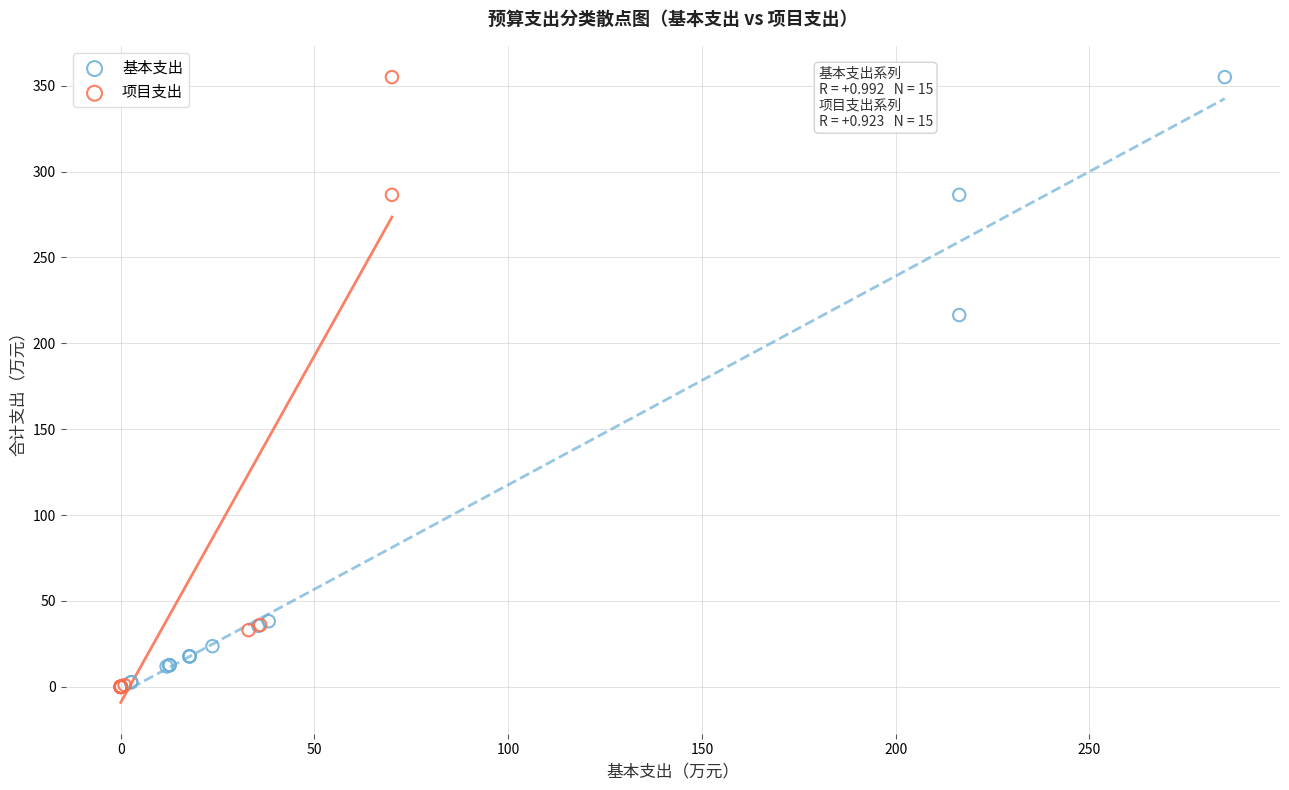

Which series has the largest Y range (max minus min)?

项目支出